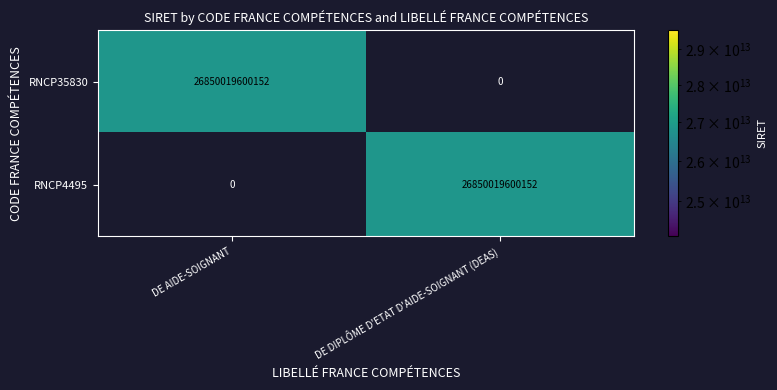

Is it true that RNCP4495 equals 13796197270825 at DE AIDE-SOIGNANT?

False